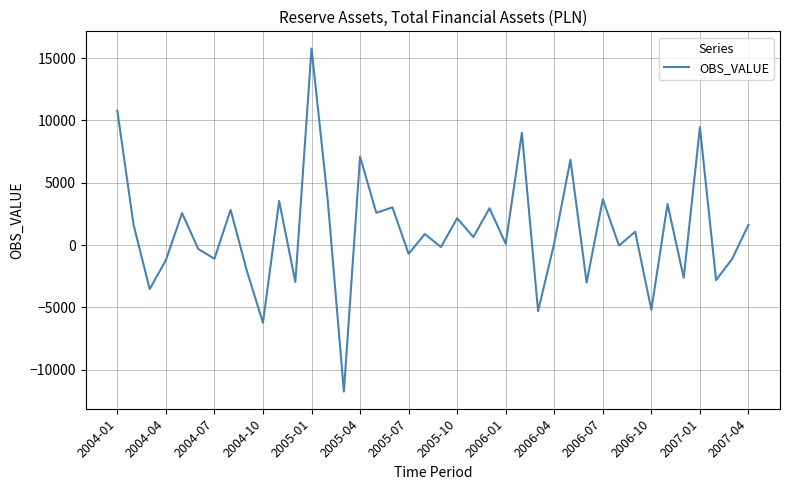

How many distinct data groups are displayed?

1